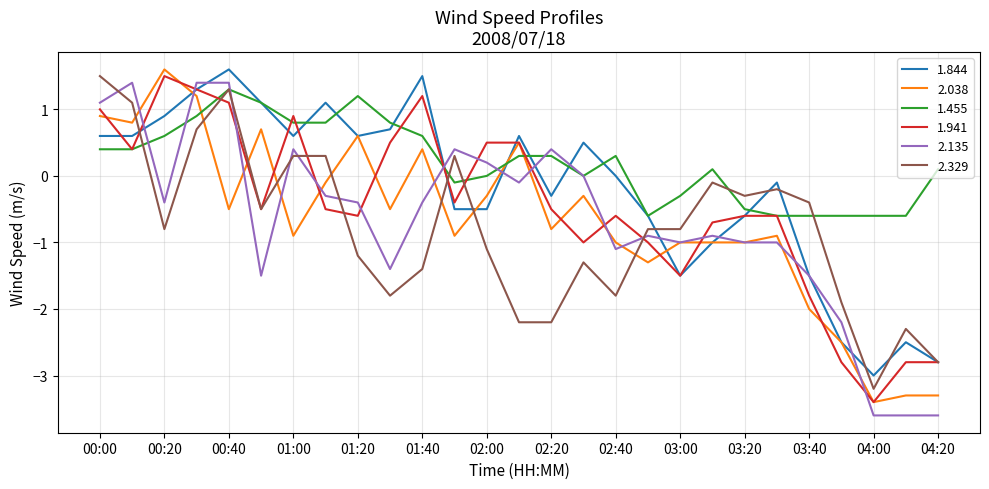

Which series has the largest total across all categories?

1.455